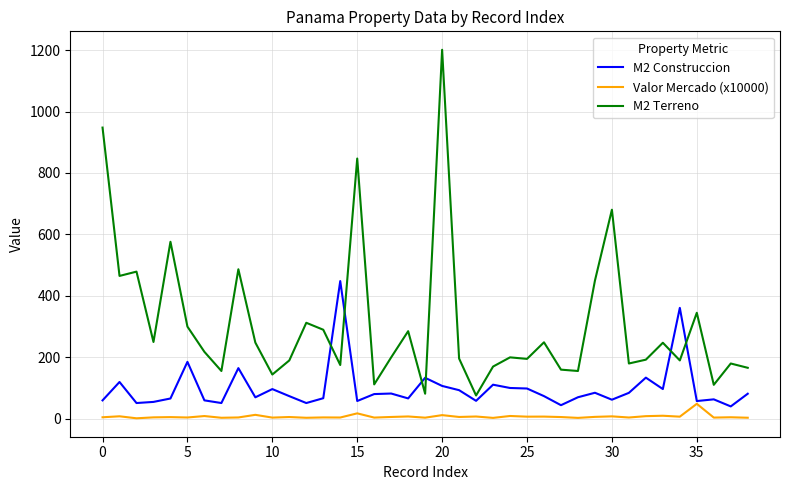

What is the maximum value for M2 Terreno?

1201.0